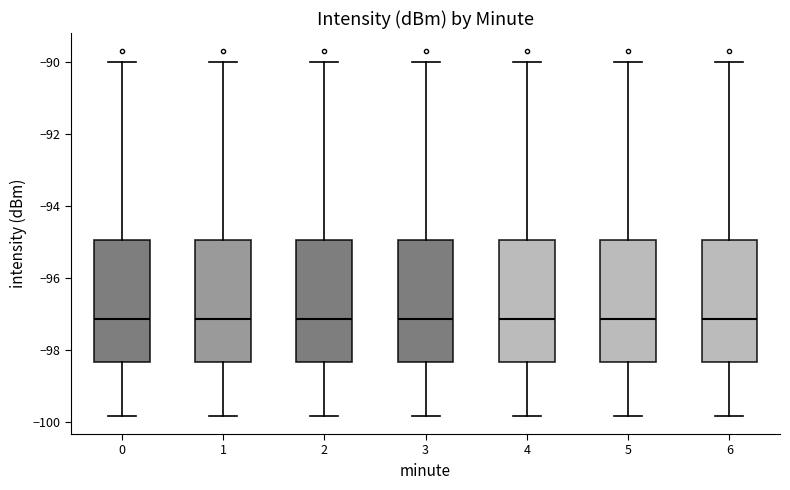

Where does the upper whisker of the box at x = 4 end on the y-axis? The values are not printed on the chart, so give them approximately, as read against the axis.

-90.0